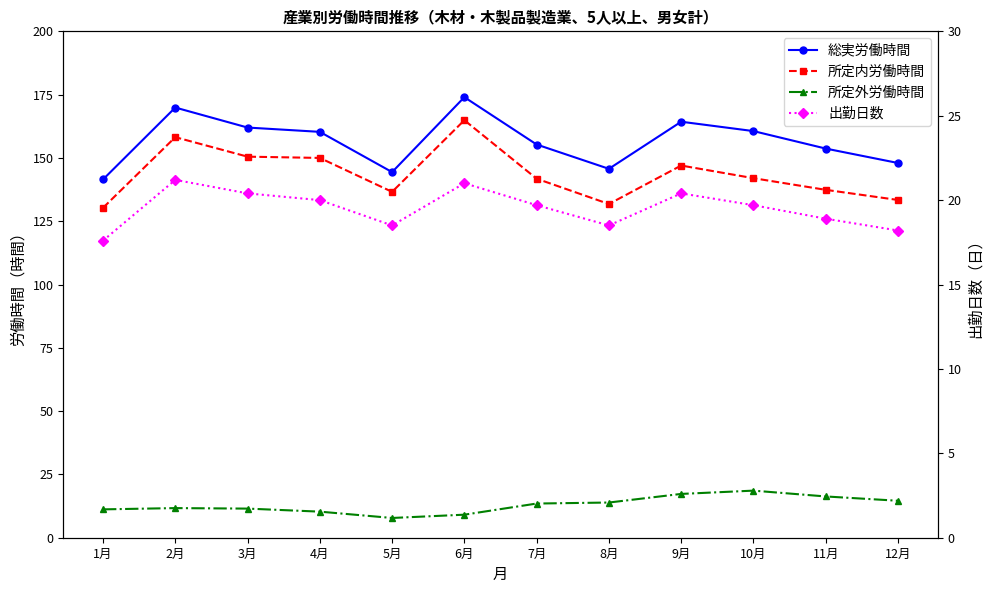

True or false: 出勤日数 has a value of 21.2 at 2月.

True